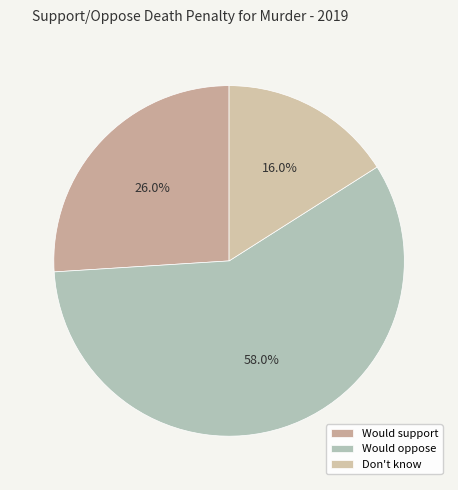

Count the number of slices in the pie.

3